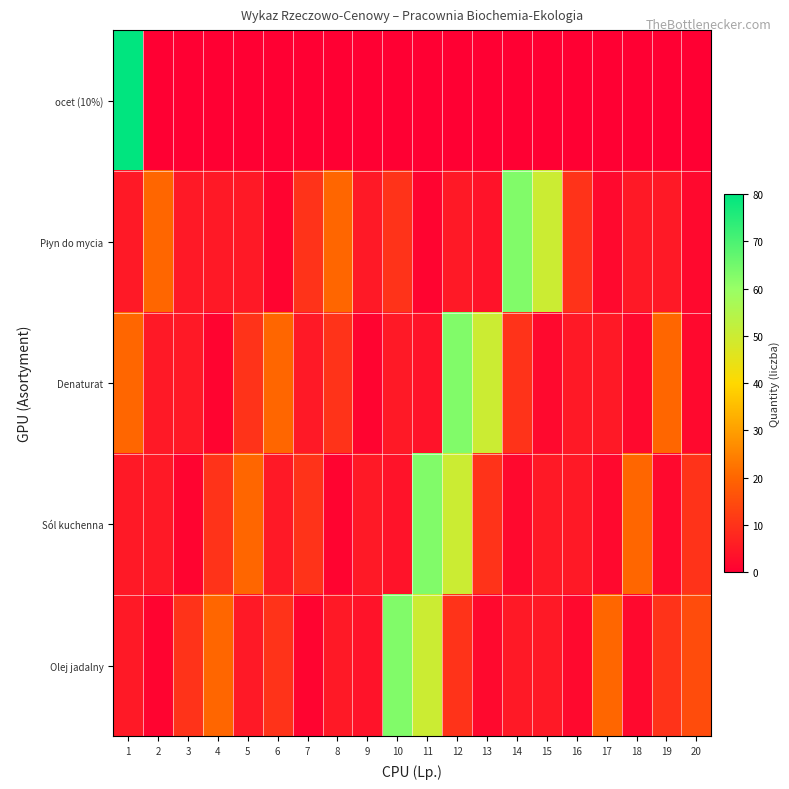

At 19, list the series in order from largest to smallest.

Denaturat, Olej jadalny, Płyn do mycia, Sól kuchenna, ocet (10%)